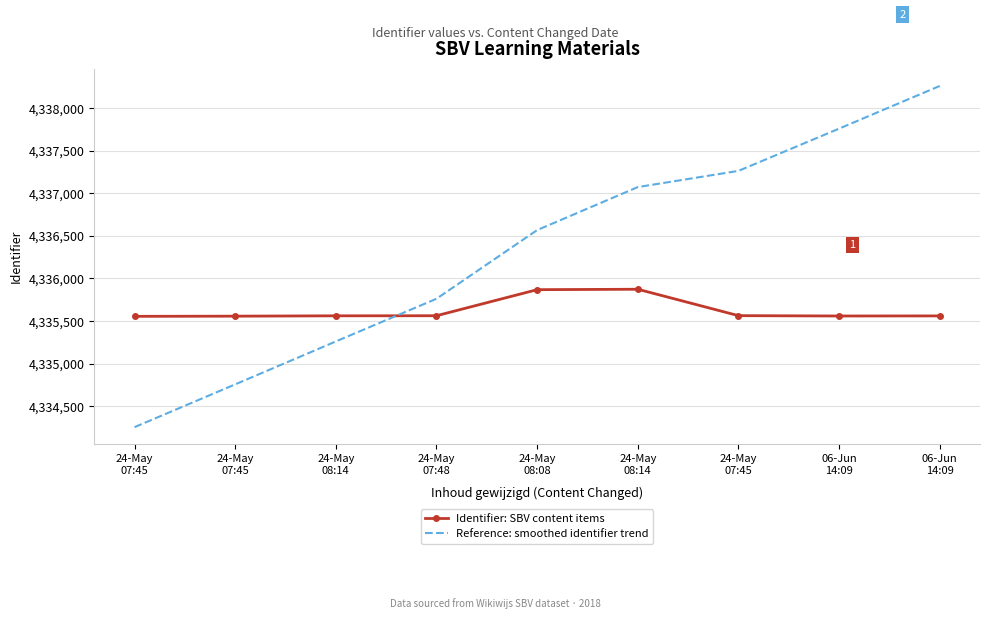

Where does the Reference: smoothed identifier trend series first go above 4336567?

24-May
08:08